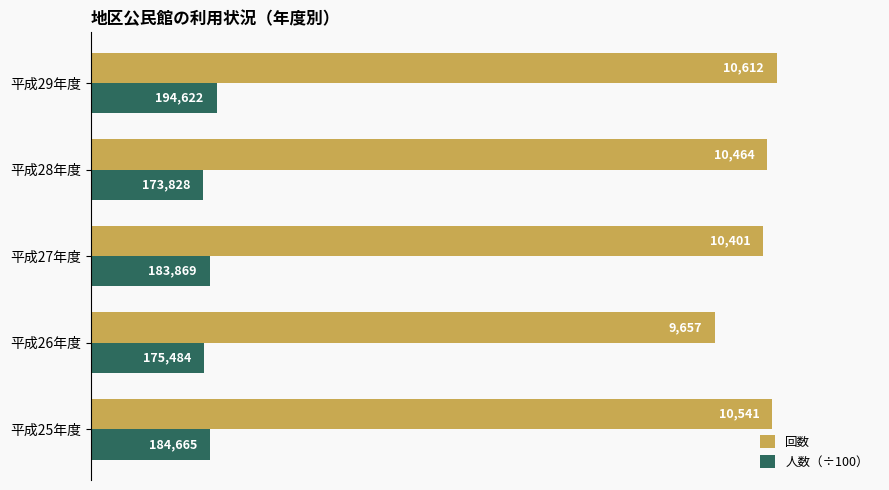

What is the approximate value of 人数（÷100） at 平成28年度, to the nearest 50?

1750